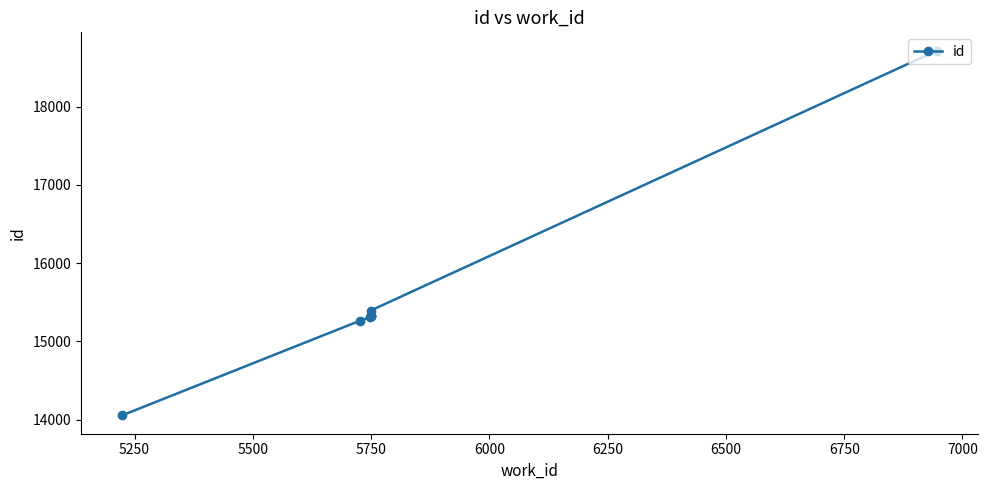

Count the number of categories in the chart.

8